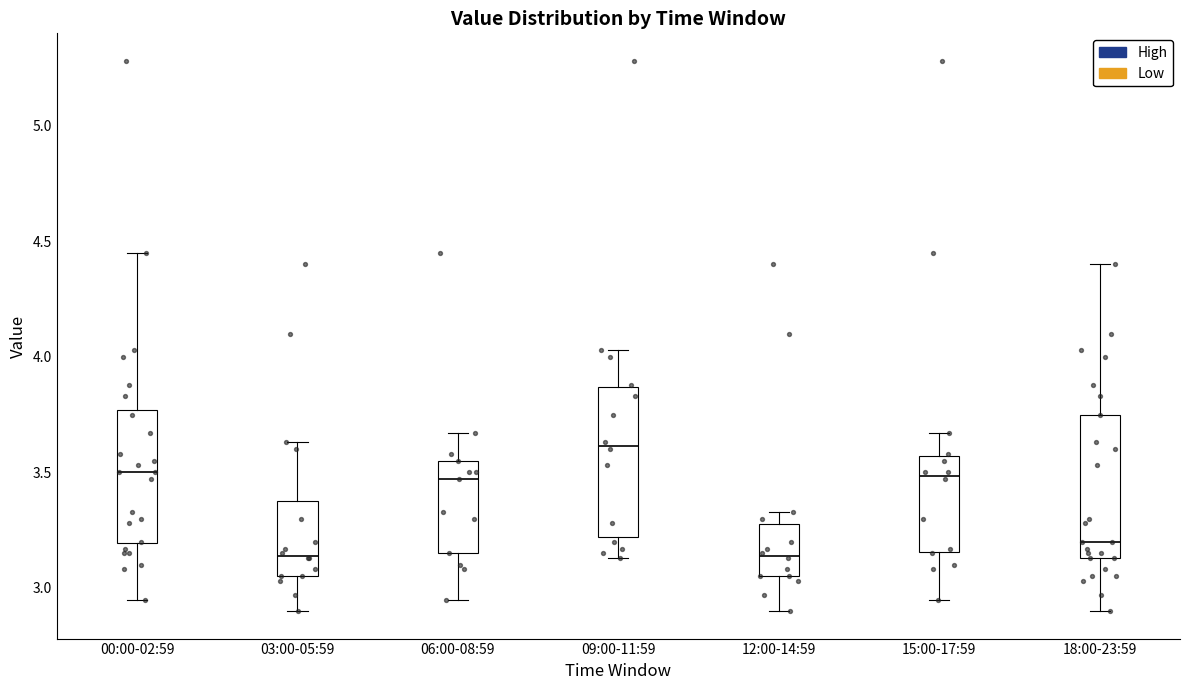

Reading left to right, read every box against the y-axis: the position of its median line, the range the box covers, and the ends of its whiskers. The values are not printed on the chart, so give them approximately, as read against the axis.

00:00-02:59: median 3.50, box 3.20 to 3.75, whiskers 2.95 to 4.45
03:00-05:59: median 3.15, box 3.05 to 3.40, whiskers 2.90 to 3.65
06:00-08:59: median 3.45, box 3.15 to 3.55, whiskers 2.95 to 3.65
09:00-11:59: median 3.60, box 3.20 to 3.85, whiskers 3.15 to 4.05
12:00-14:59: median 3.15, box 3.05 to 3.30, whiskers 2.90 to 3.35
15:00-17:59: median 3.50, box 3.15 to 3.55, whiskers 2.95 to 3.65
18:00-23:59: median 3.20, box 3.15 to 3.75, whiskers 2.90 to 4.40